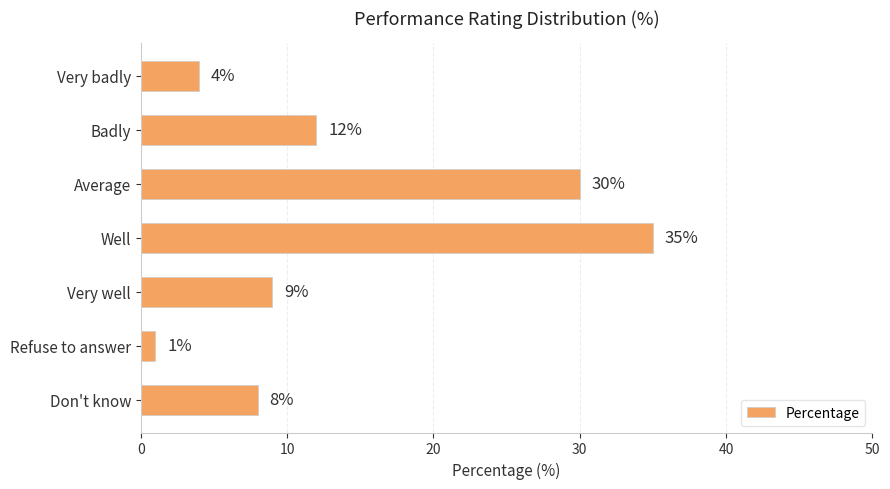

Reading bottom to top, list all the values displayed in this chart.

8	1	9	35	30	12	4